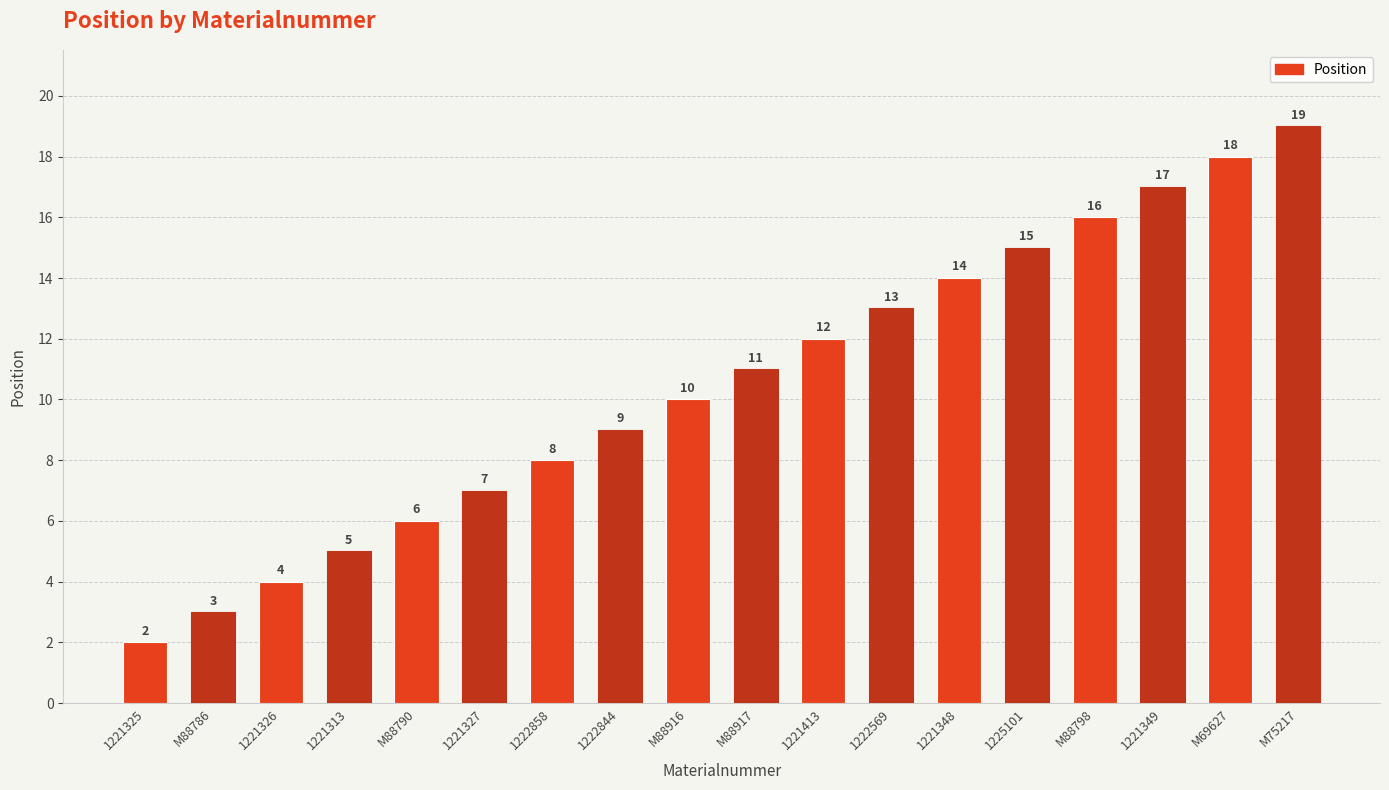

What is the sum of the values at M75217 and M88916?

29